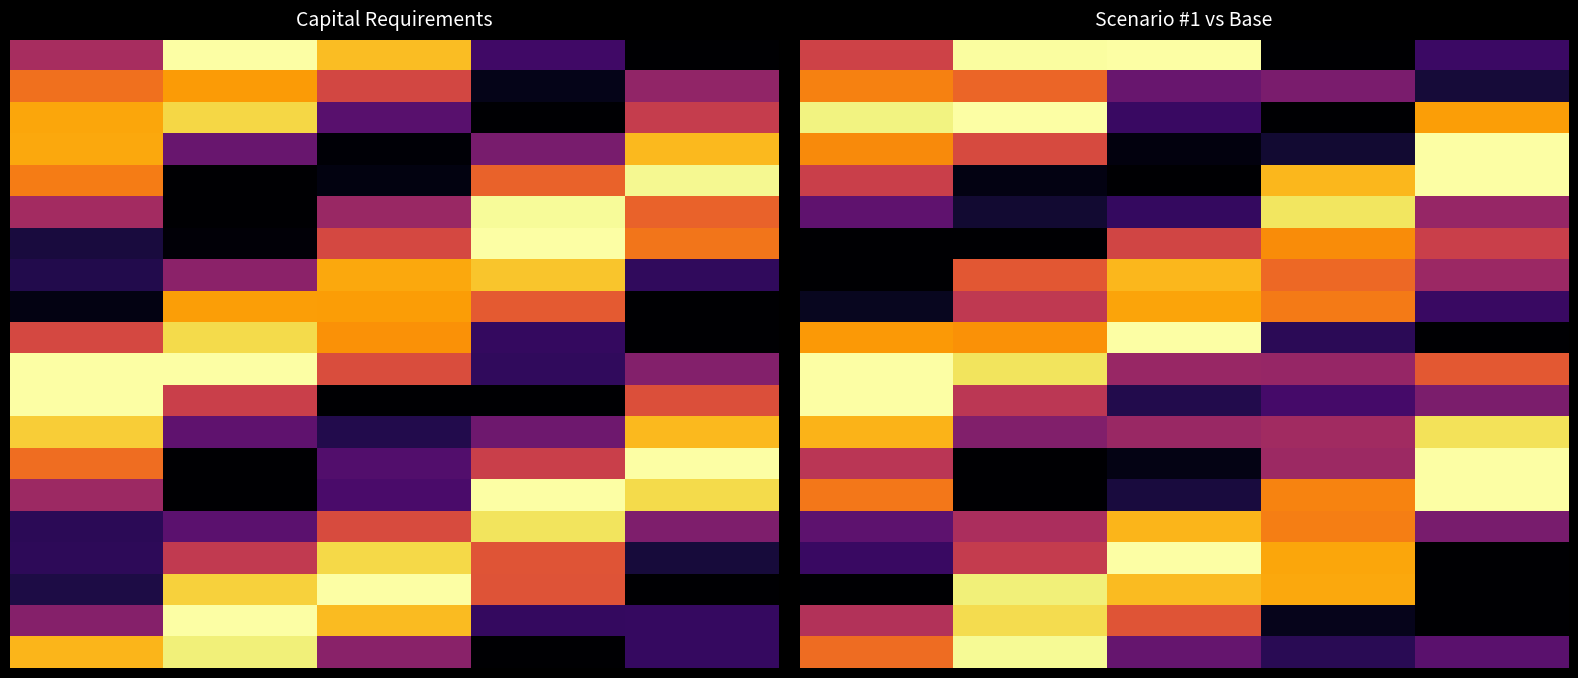

What is the greatest value displayed?

1.0